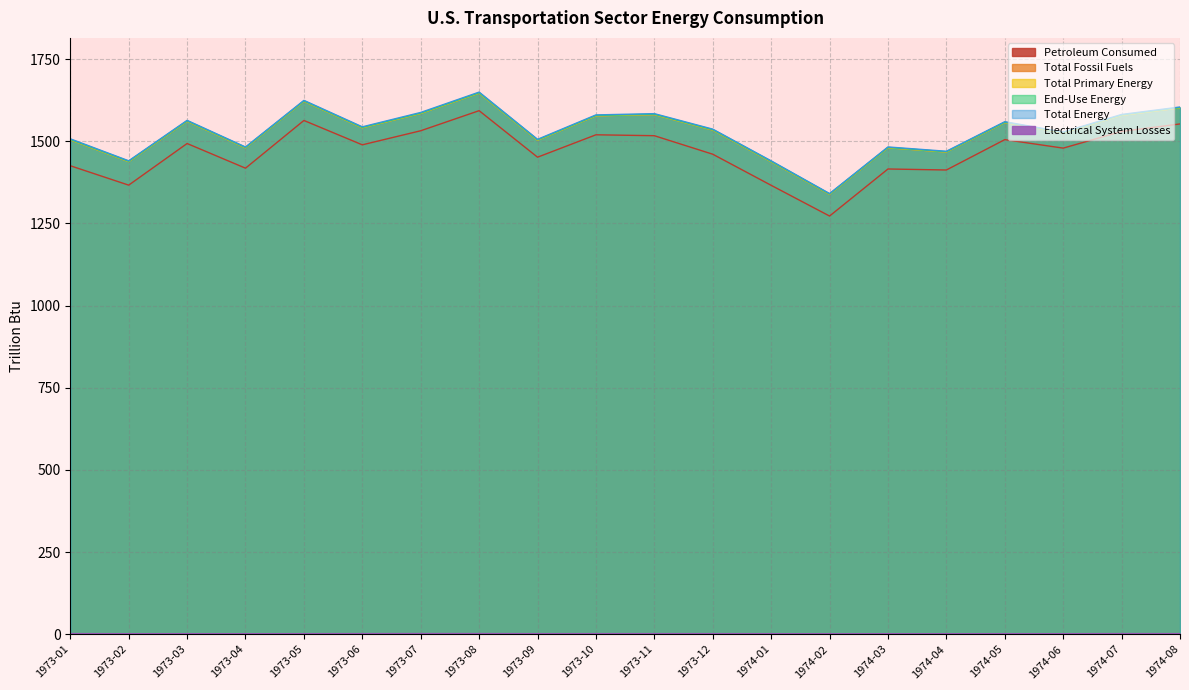

What is the sum of all Petroleum Consumed values?

29366.8